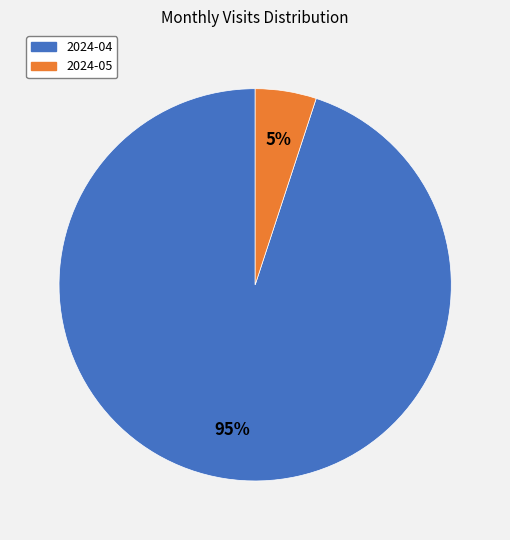

Rank the categories by value from highest to lowest.

2024-04, 2024-05